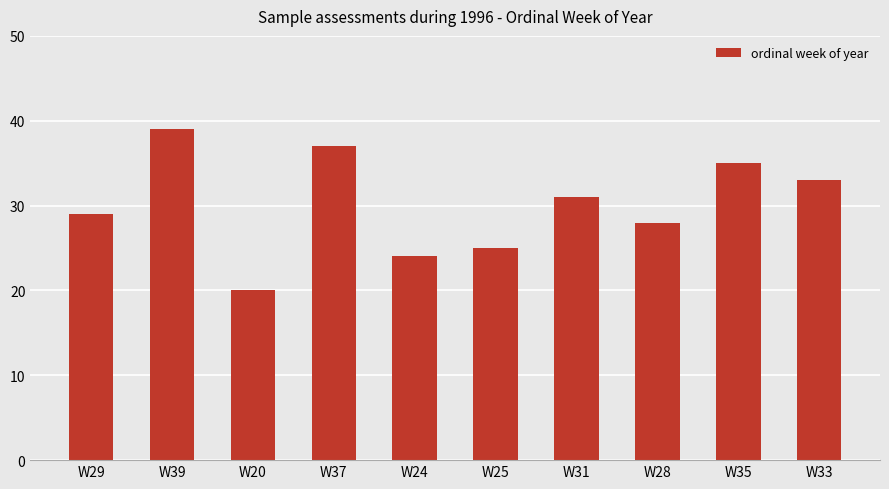

What is the change in value from W20 to W33?

+13